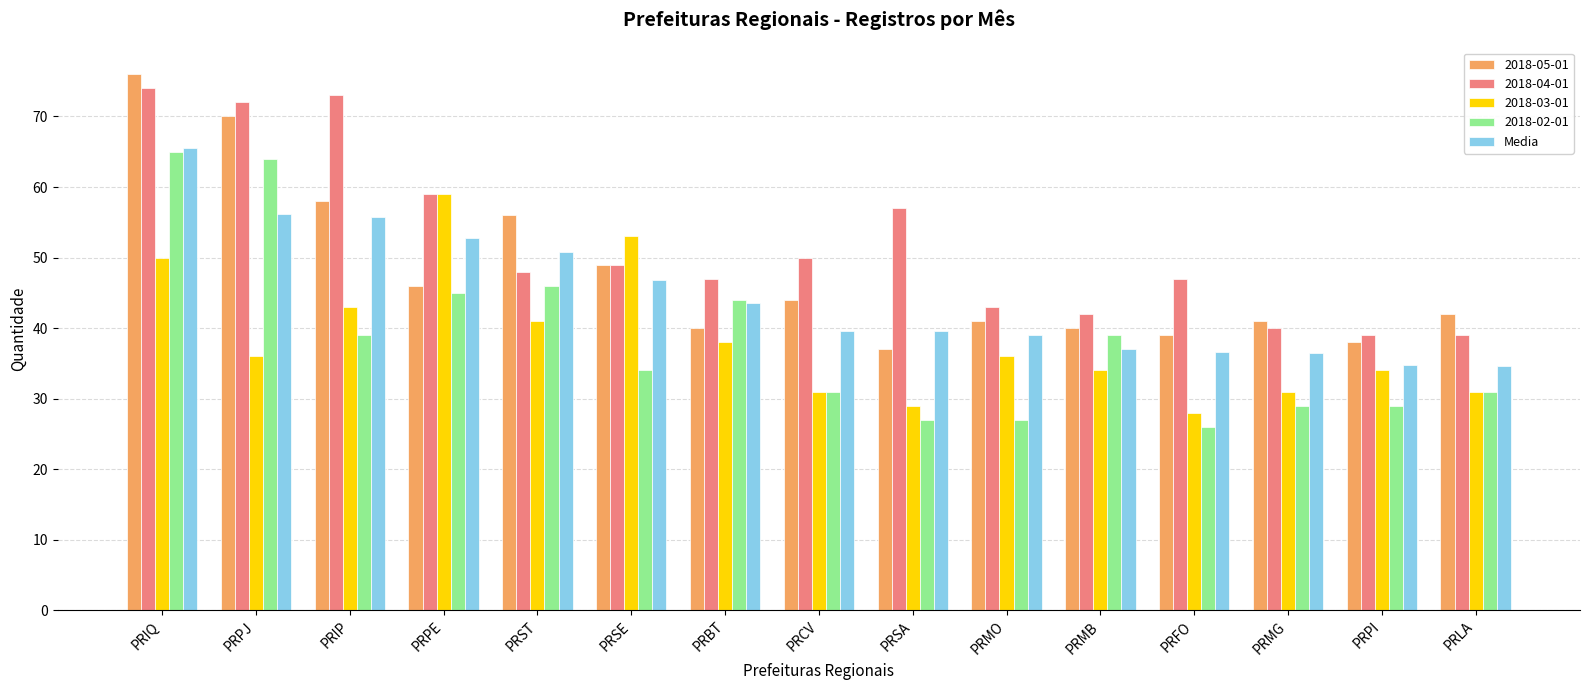

What is the spread (max minus min) of values at PRPI?

10.0